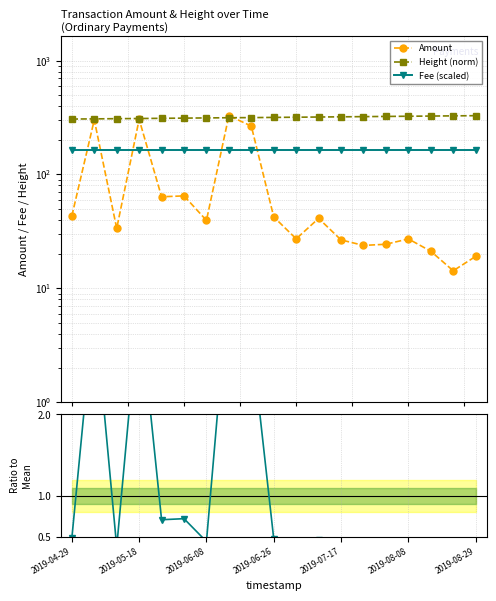

Is the value of Height (norm) at 10 greater than the value of Ratio to Mean at 7?

Yes